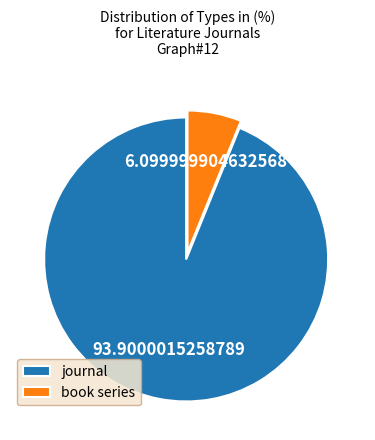

True or false: journal accounts for 99% of the total.

False